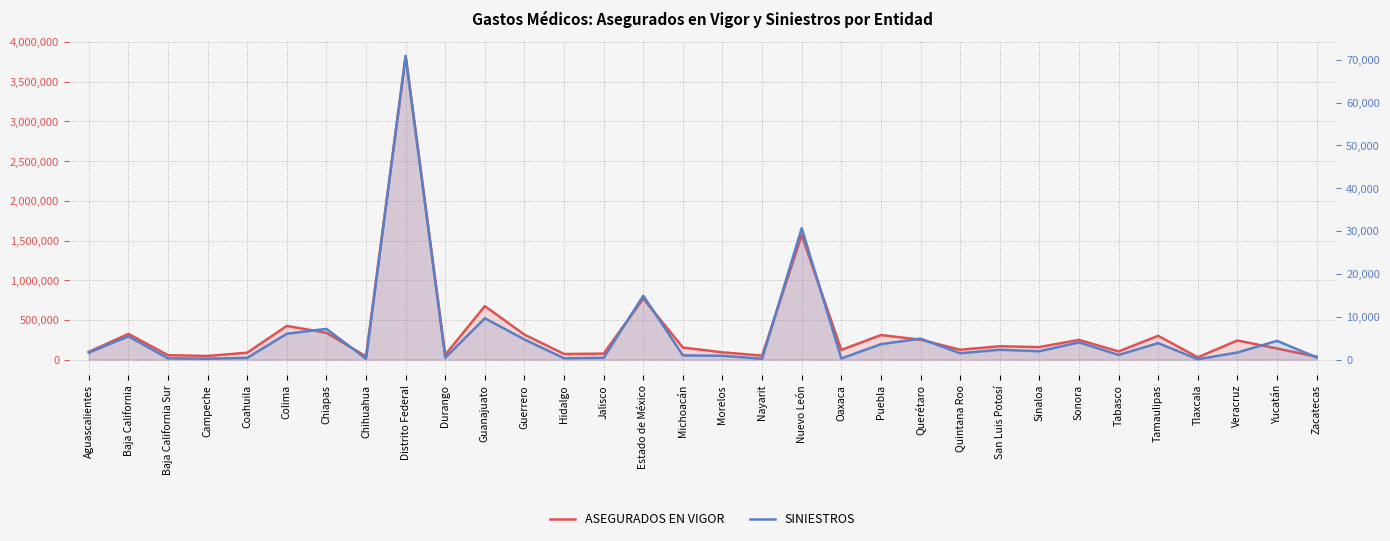

In ASEGURADOS EN VIGOR, how many points are lower than both neighbors (excluding endpoints)?

10